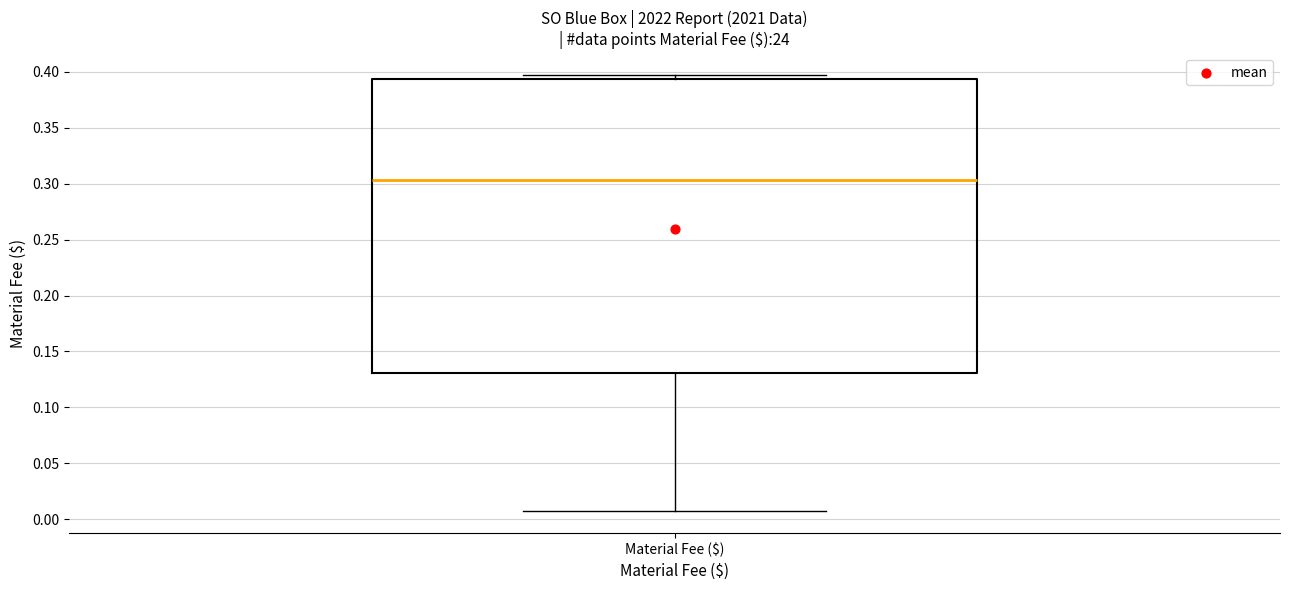

Transcribe this box plot: give where the median line is, the range the box spans, and where the two whiskers end, as read against the y-axis. The values are not printed on the chart, so give them approximately, as read against the axis.

median 0.305, box 0.130 to 0.395, whiskers 0.005 to 0.395 (just above the box's upper edge)